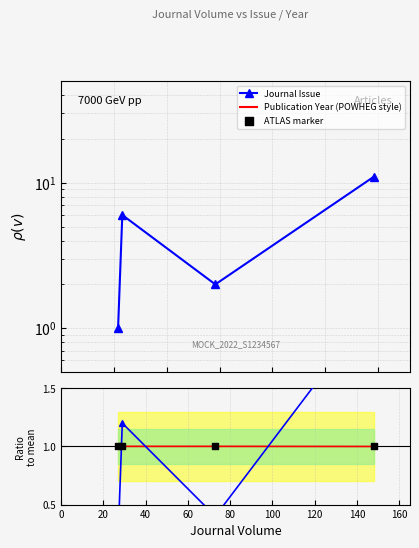

Which series reaches the minimum Y coordinate?

Journal Issue